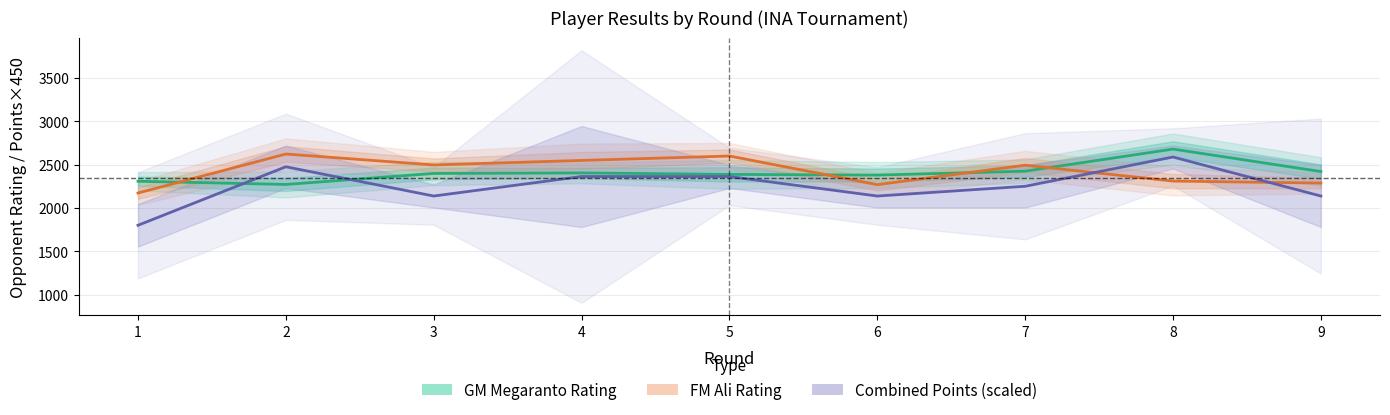

At how many categories does at least one series exceed 2116?

9